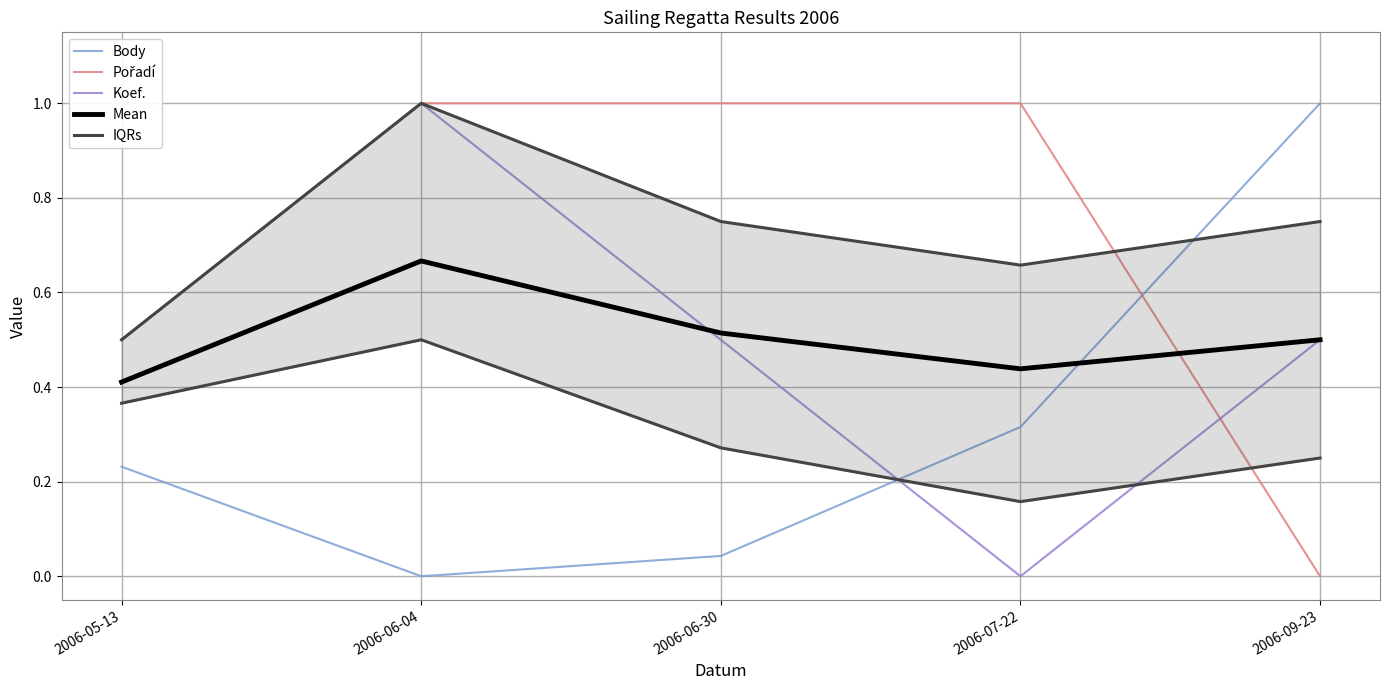

Between which two adjacent categories do Koef. and Pořadí first intersect?

2006-07-22 and 2006-09-23